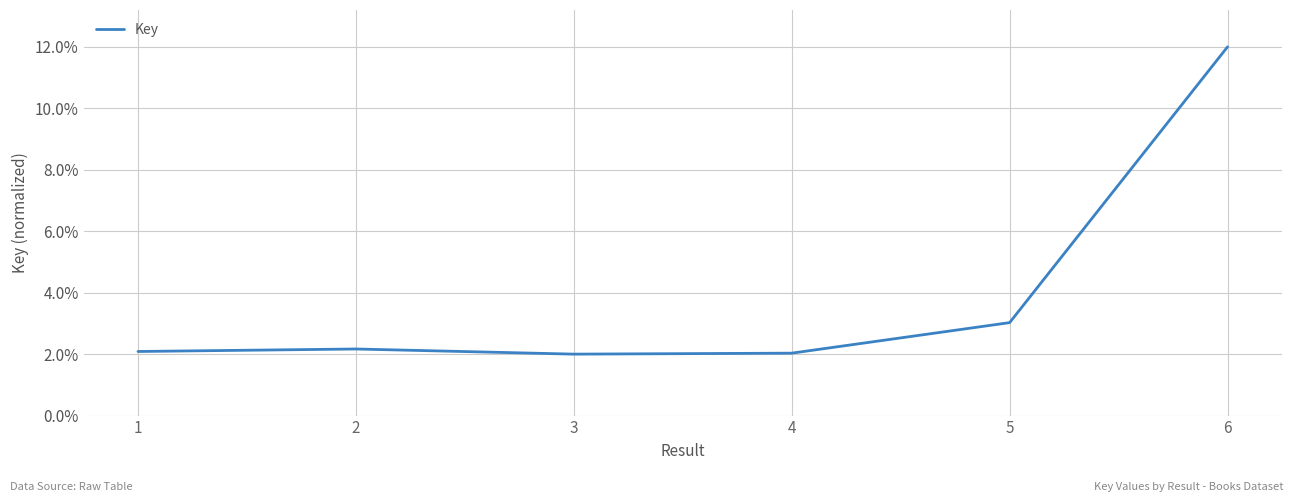

What is the minimum value shown in the chart?

2.0